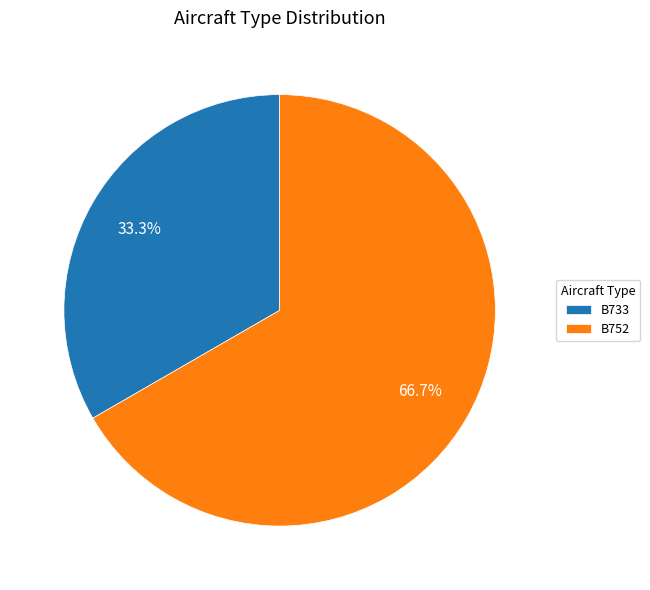

What percentage do B733 and B752 together represent?

100.0%